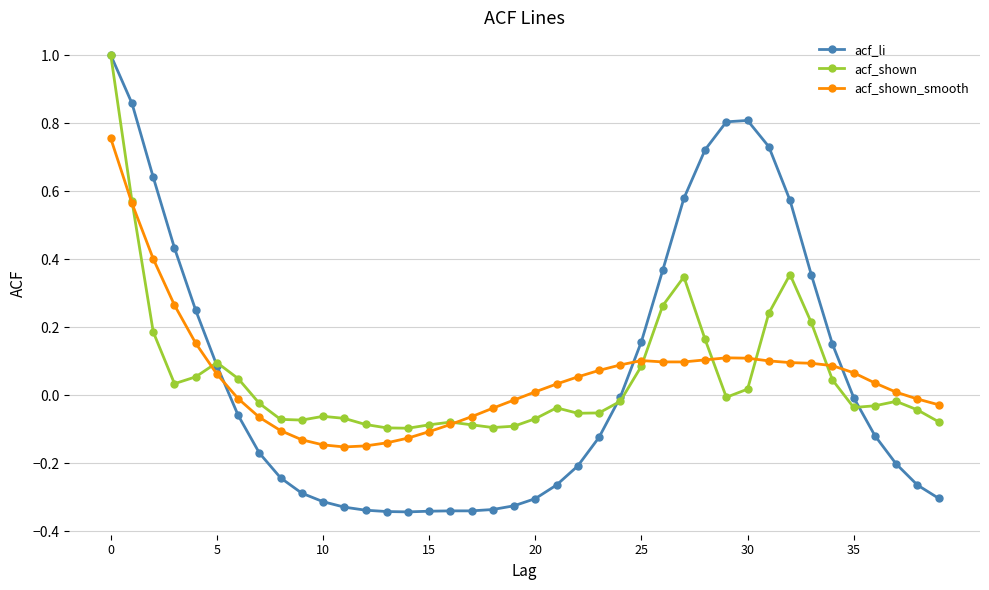

What is the value of the acf_li point at the 1st from the left?

1.0